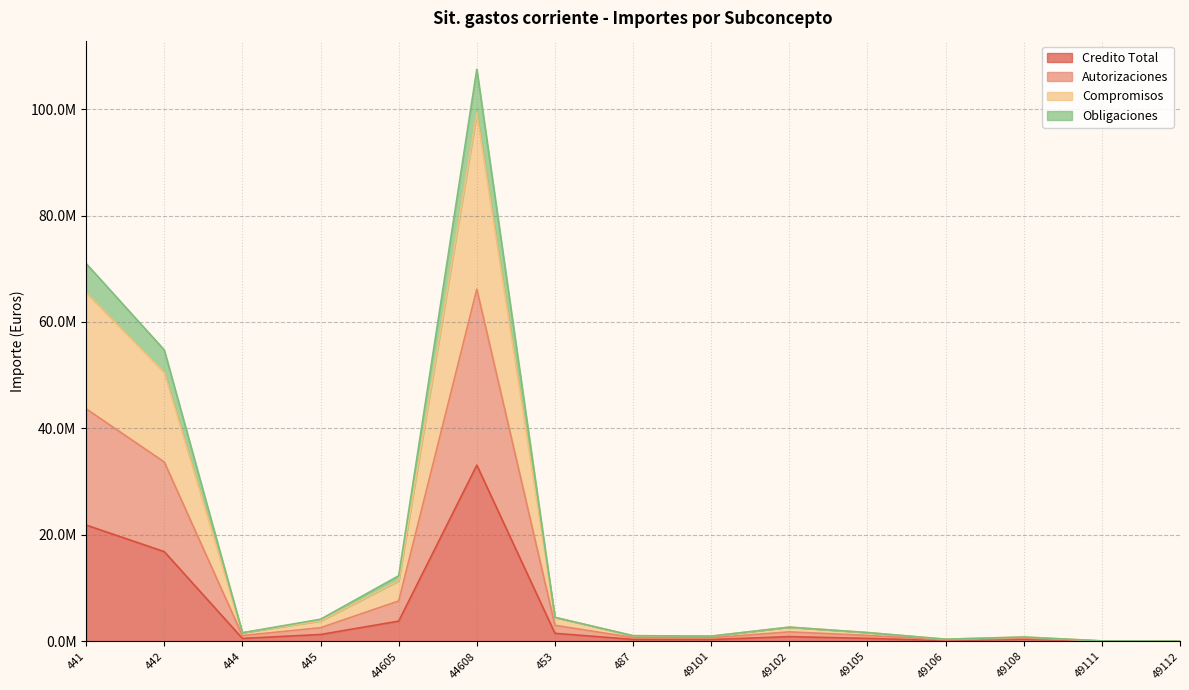

At how many categories does at least one series exceed 5718159?

4